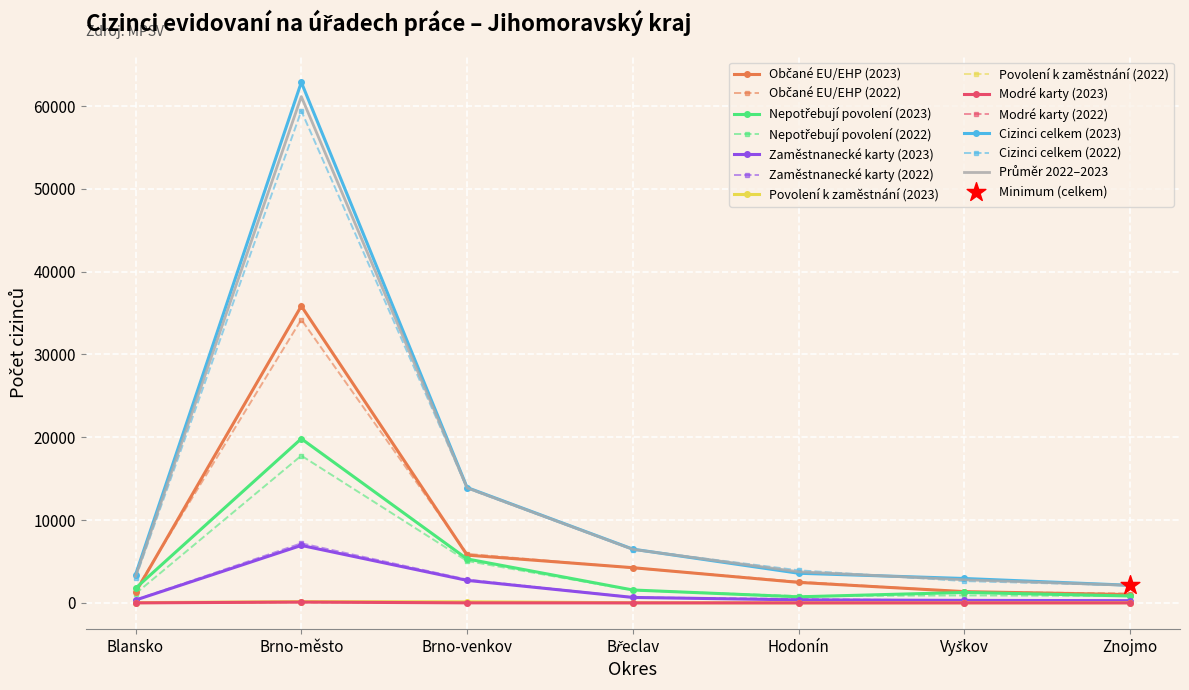

At which category is the sum across all series the highest?

Brno-město